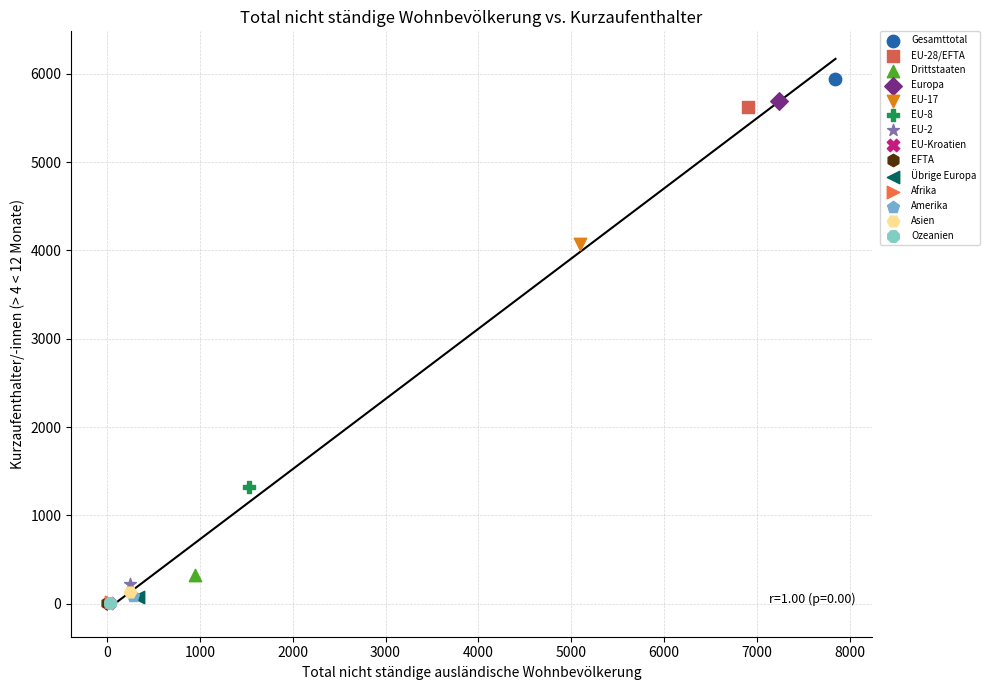

Which series contains the highest Y value?

Gesamttotal